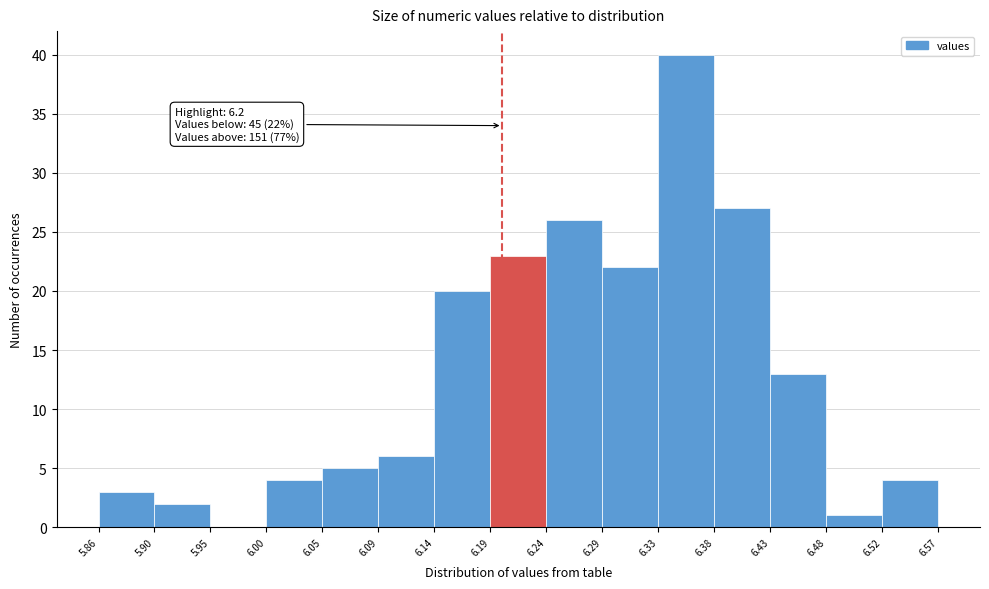

Which range on the x-axis has the tallest bar?

6.33 to 6.38